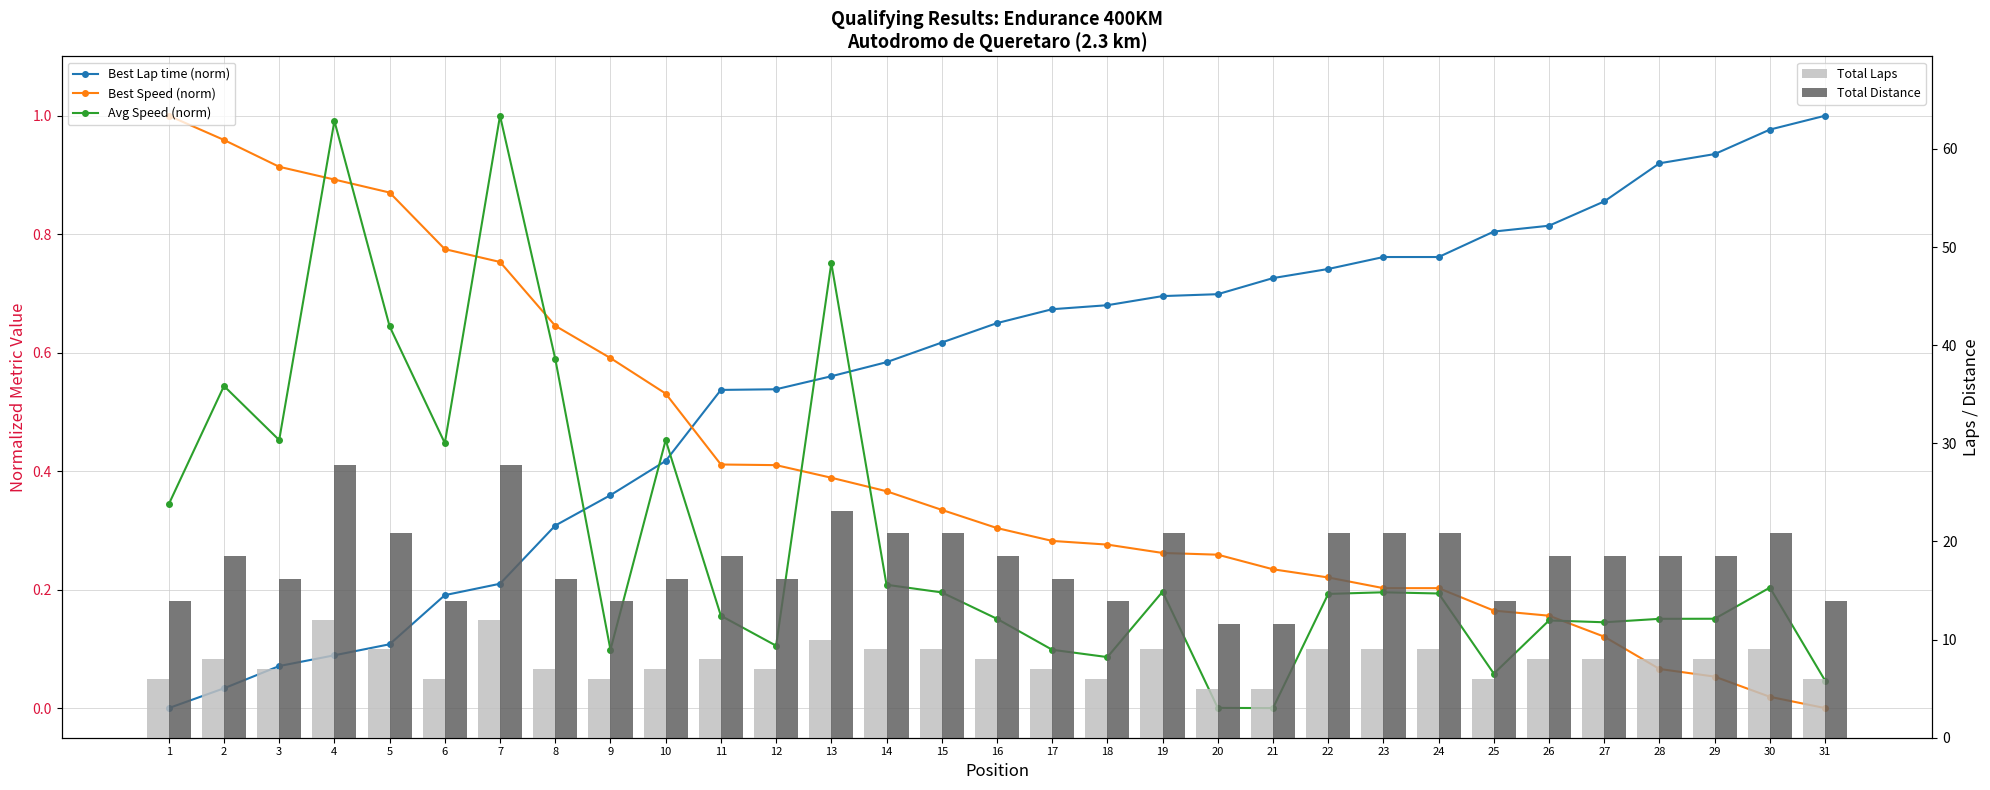

Reading left to right, extract all data points from this chart.

Best Lap time (norm): 1=0.0	2=0.0	3=0.1	4=0.1	5=0.1	6=0.2	7=0.2	8=0.3	9=0.4	10=0.4	11=0.5	12=0.5	13=0.6	14=0.6	15=0.6	16=0.6	17=0.7	18=0.7	19=0.7	20=0.7	21=0.7	22=0.7	23=0.8	24=0.8	25=0.8	26=0.8	27=0.9	28=0.9	29=0.9	30=1.0	31=1.0
Best Speed (norm): 1=1.0	2=1.0	3=0.9	4=0.9	5=0.9	6=0.8	7=0.8	8=0.6	9=0.6	10=0.5	11=0.4	12=0.4	13=0.4	14=0.4	15=0.3	16=0.3	17=0.3	18=0.3	19=0.3	20=0.3	21=0.2	22=0.2	23=0.2	24=0.2	25=0.2	26=0.2	27=0.1	28=0.1	29=0.1	30=0.0	31=0.0
Avg Speed (norm): 1=0.3	2=0.5	3=0.5	4=1.0	5=0.6	6=0.4	7=1.0	8=0.6	9=0.1	10=0.5	11=0.2	12=0.1	13=0.8	14=0.2	15=0.2	16=0.2	17=0.1	18=0.1	19=0.2	20=0.0	21=0.0	22=0.2	23=0.2	24=0.2	25=0.1	26=0.1	27=0.1	28=0.2	29=0.2	30=0.2	31=0.0
Total Laps: 1=6.0	2=8.0	3=7.0	4=12.0	5=9.0	6=6.0	7=12.0	8=7.0	9=6.0	10=7.0	11=8.0	12=7.0	13=10.0	14=9.0	15=9.0	16=8.0	17=7.0	18=6.0	19=9.0	20=5.0	21=5.0	22=9.0	23=9.0	24=9.0	25=6.0	26=8.0	27=8.0	28=8.0	29=8.0	30=9.0	31=6.0
Total Distance: 1=13.9	2=18.5	3=16.2	4=27.8	5=20.8	6=13.9	7=27.8	8=16.2	9=13.9	10=16.2	11=18.5	12=16.2	13=23.1	14=20.8	15=20.8	16=18.5	17=16.2	18=13.9	19=20.8	20=11.6	21=11.6	22=20.8	23=20.8	24=20.8	25=13.9	26=18.5	27=18.5	28=18.5	29=18.5	30=20.8	31=13.9